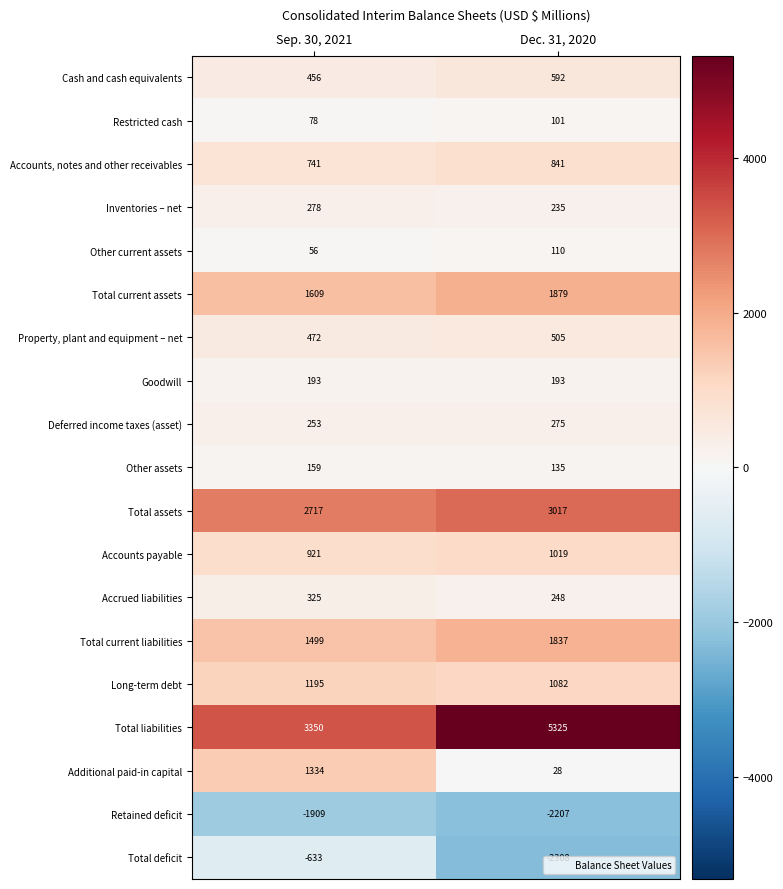

What is the difference between the Retained deficit values at Sep. 30, 2021 and Dec. 31, 2020?

298